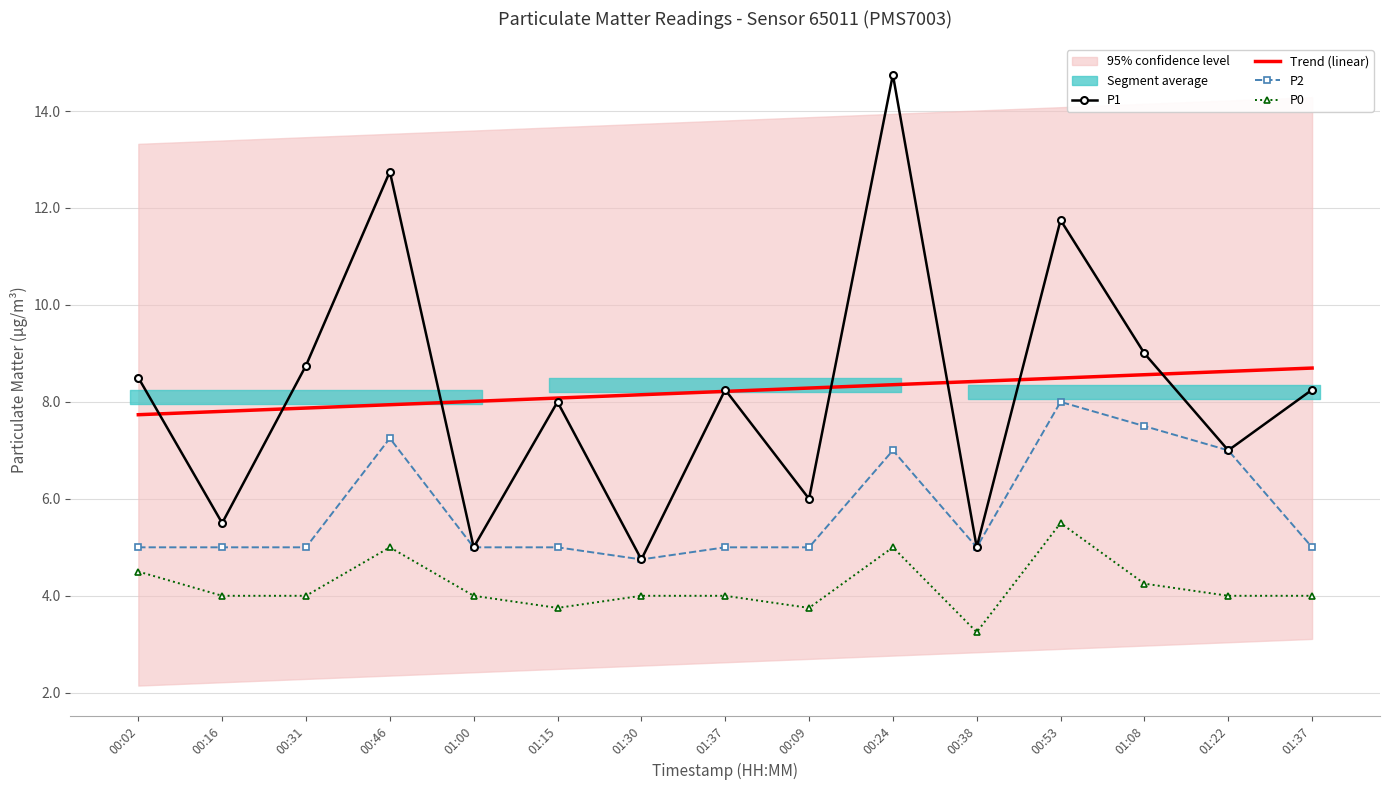

Between 00:16 and 00:24, which series saw the biggest shift?

P1